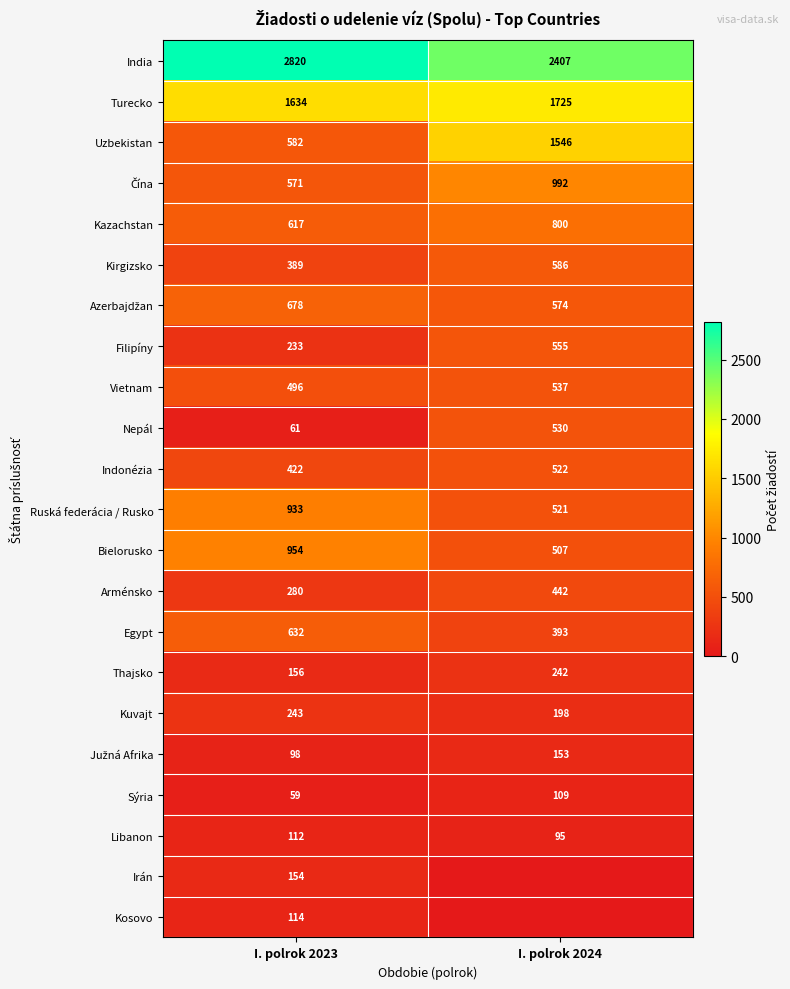

Read the Uzbekistan value at I. polrok 2023, to the nearest 50.

600